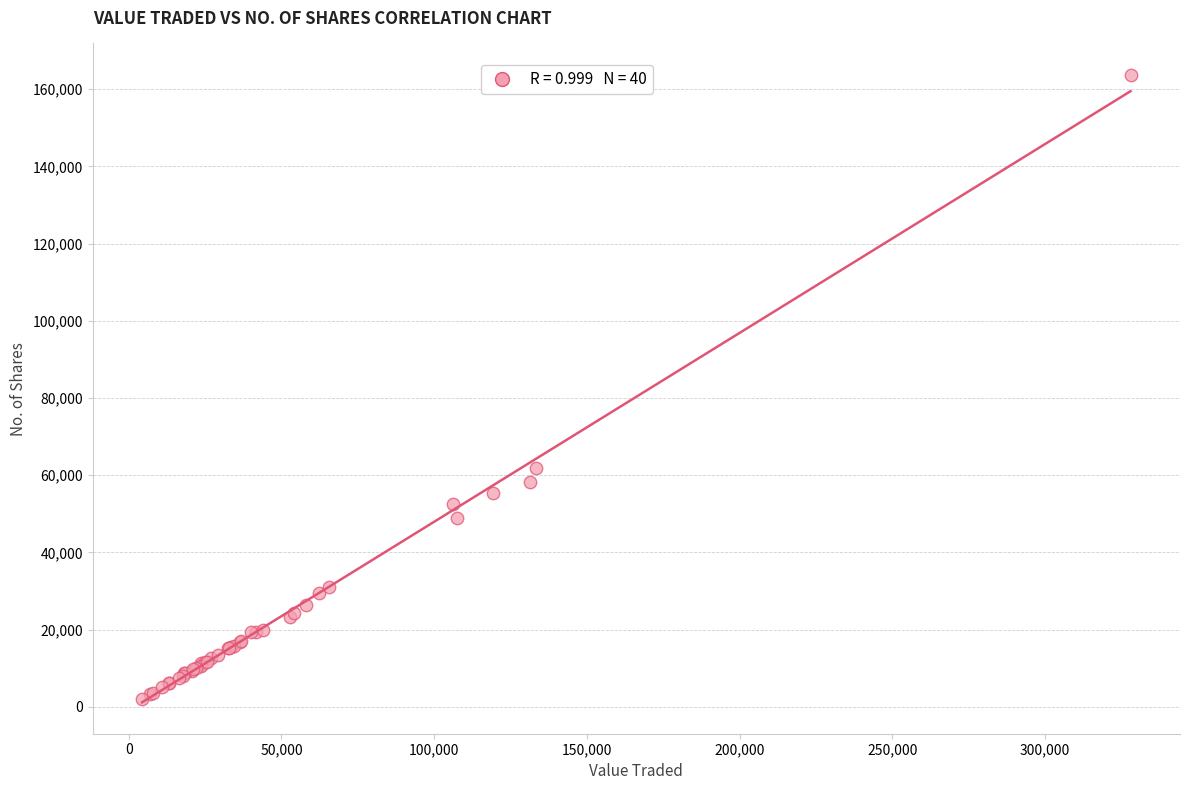

What Y value in the scatter plot is closest to 82862?

61730